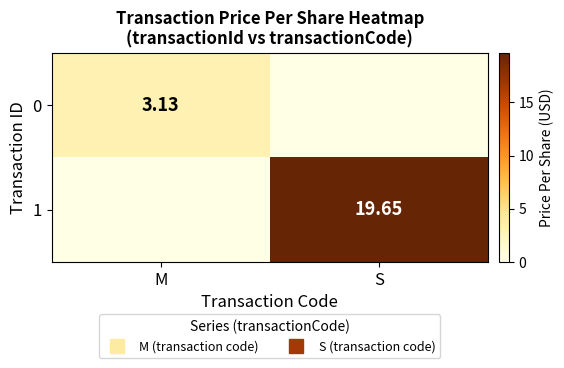

How many positive values does the 0 series have?

1